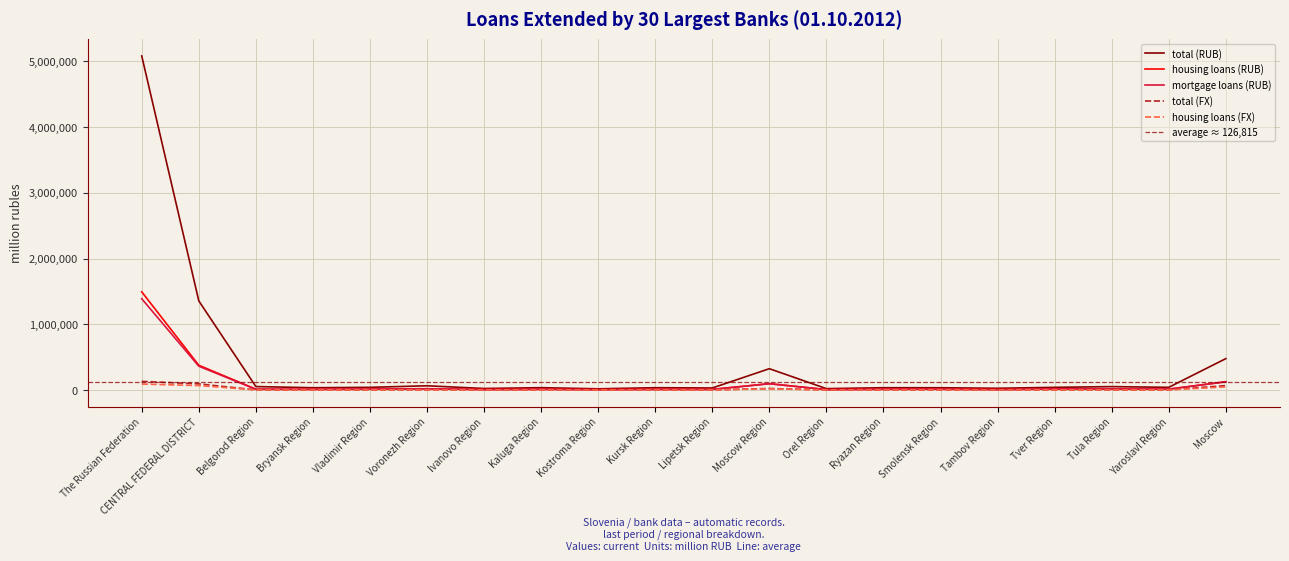

Where is the first local maximum for total (RUB)?

Voronezh Region